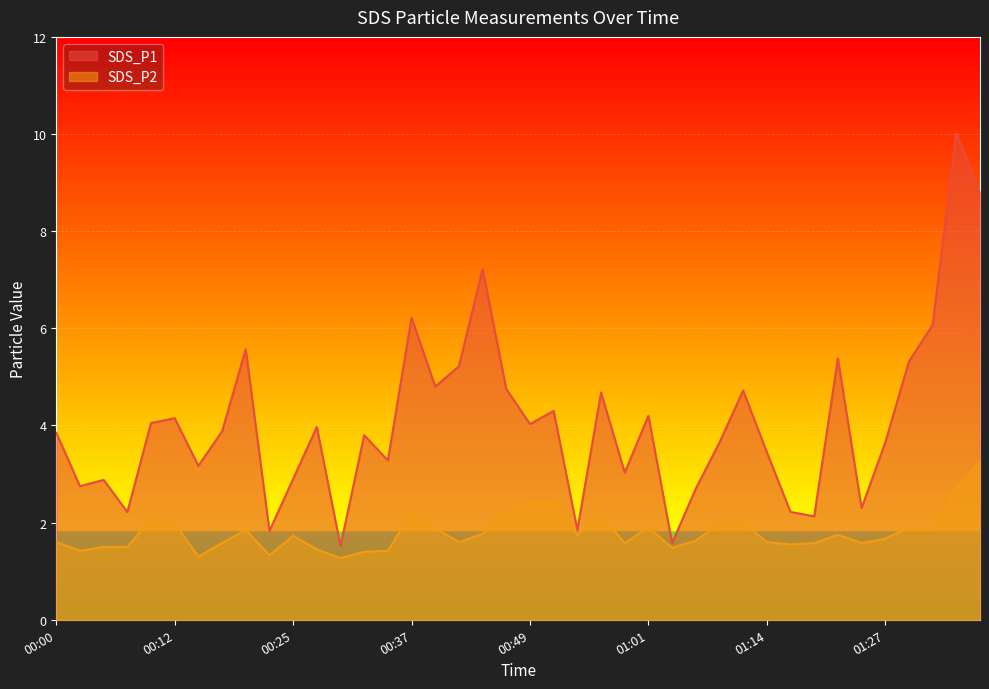

List the series in order of their overall mean, highest first.

SDS_P1, SDS_P2